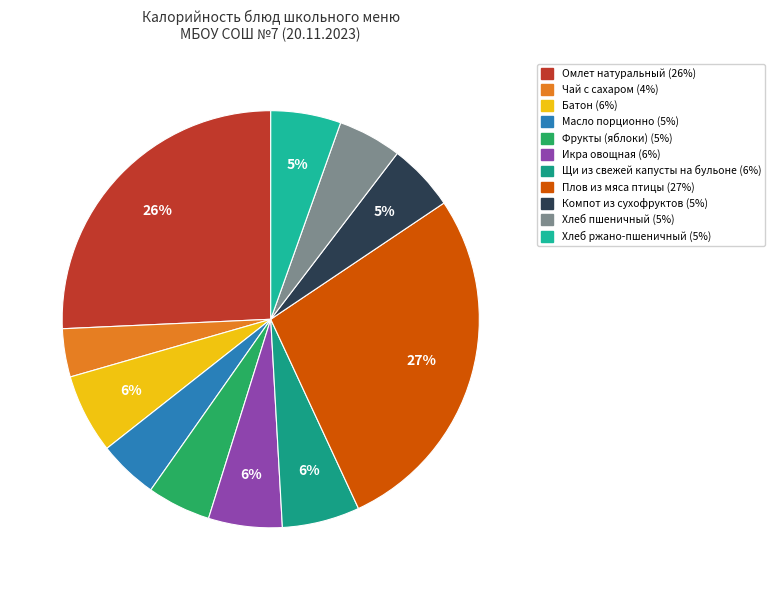

To the nearest percent, what percentage of the pie is Хлеб пшеничный?

5%